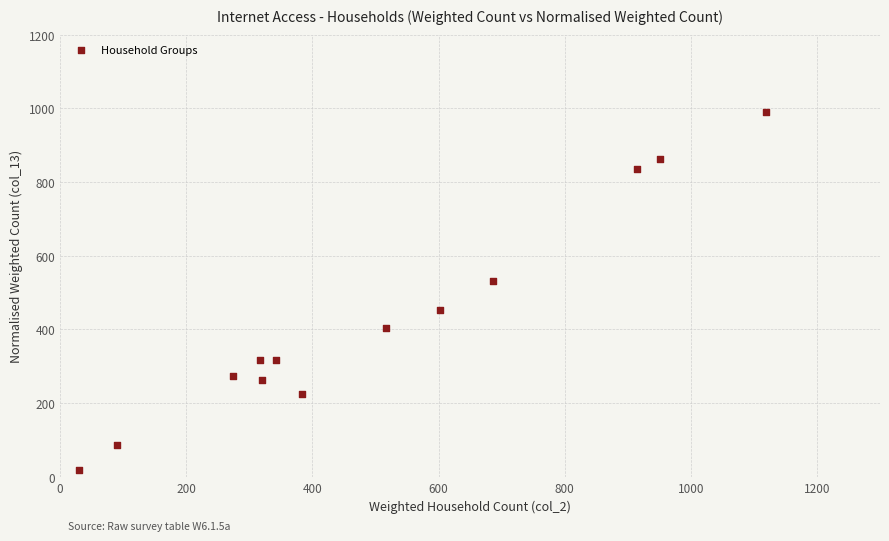

What Y value in the scatter plot is closest to 504?

532.2